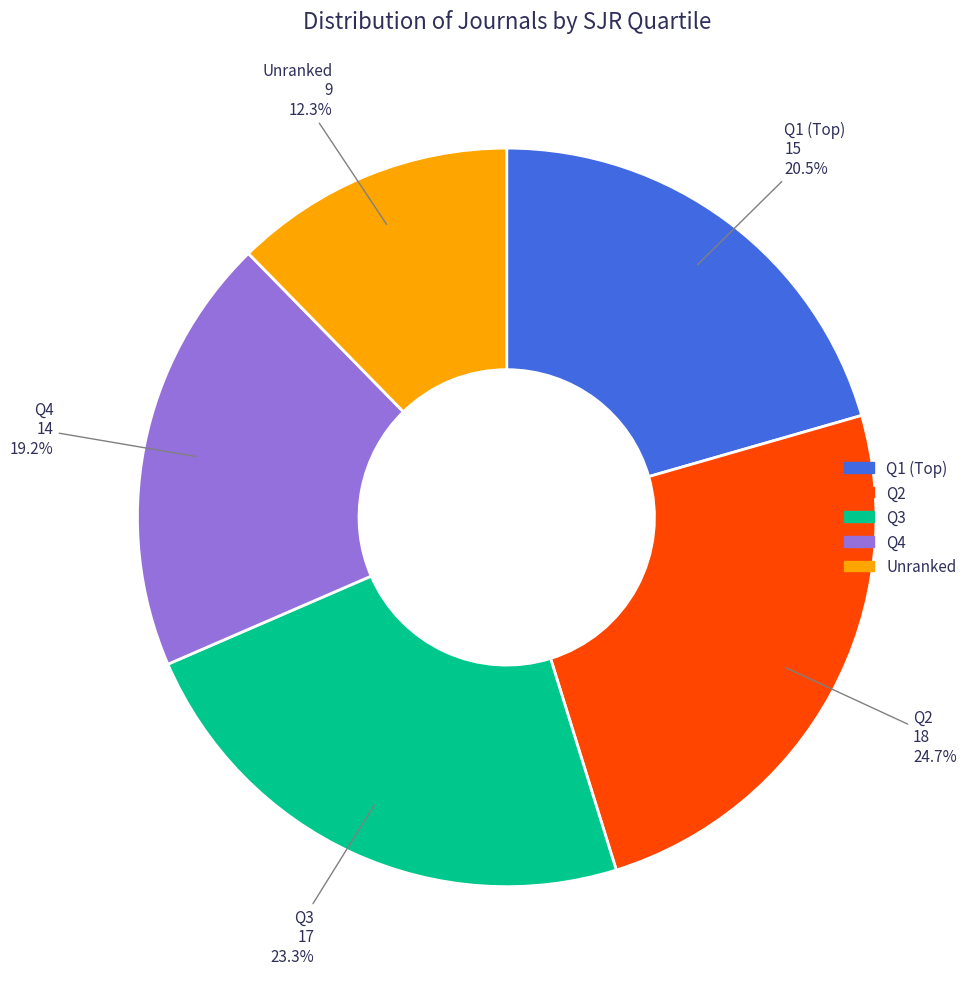

How many segments does this pie chart have?

5